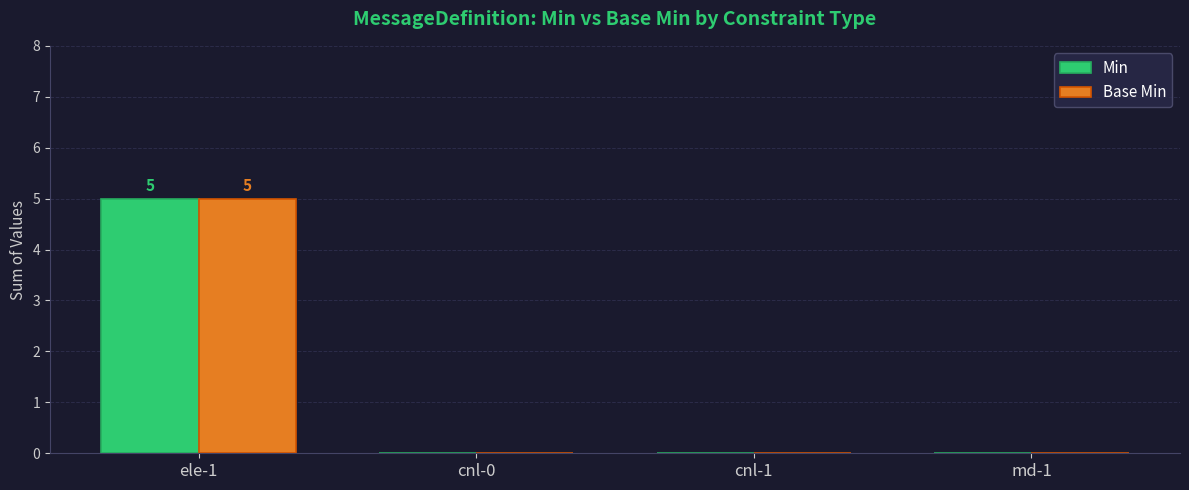

The value of Base Min at ele-1 is 7. True or false?

False